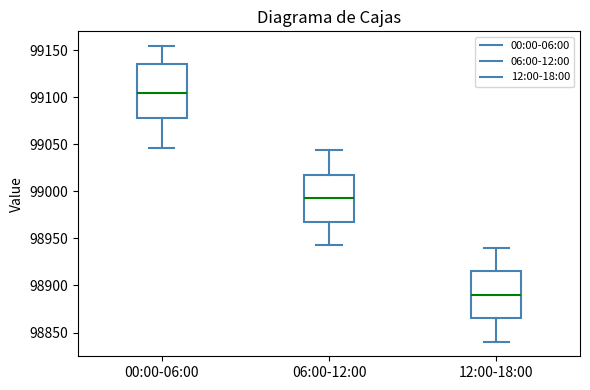

Comparing the boxes themselves (not the whiskers), which one is the tallest?

00:00-06:00